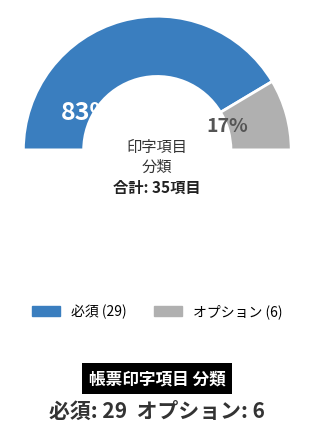

To the nearest percent, what is the difference between the largest and smallest slice percentages?

66%